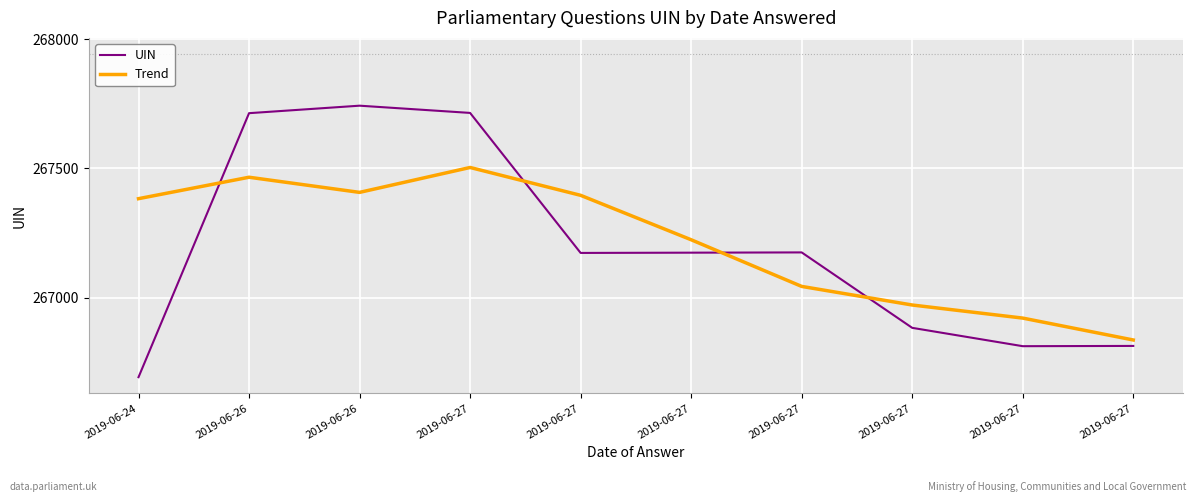

What are all the series names shown in the legend?

UIN, Trend